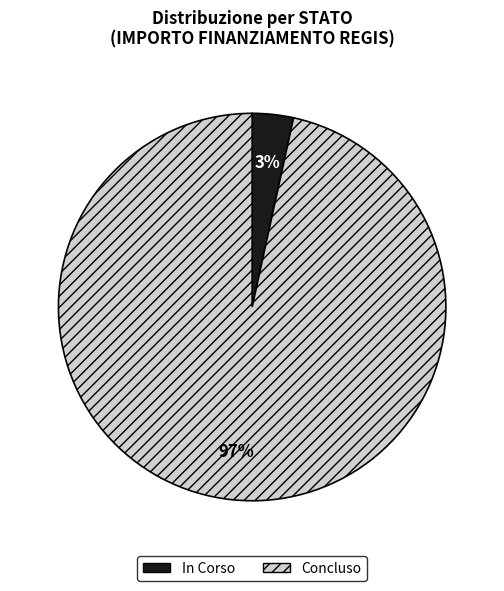

Is it true that In Corso is 13% of the pie?

False